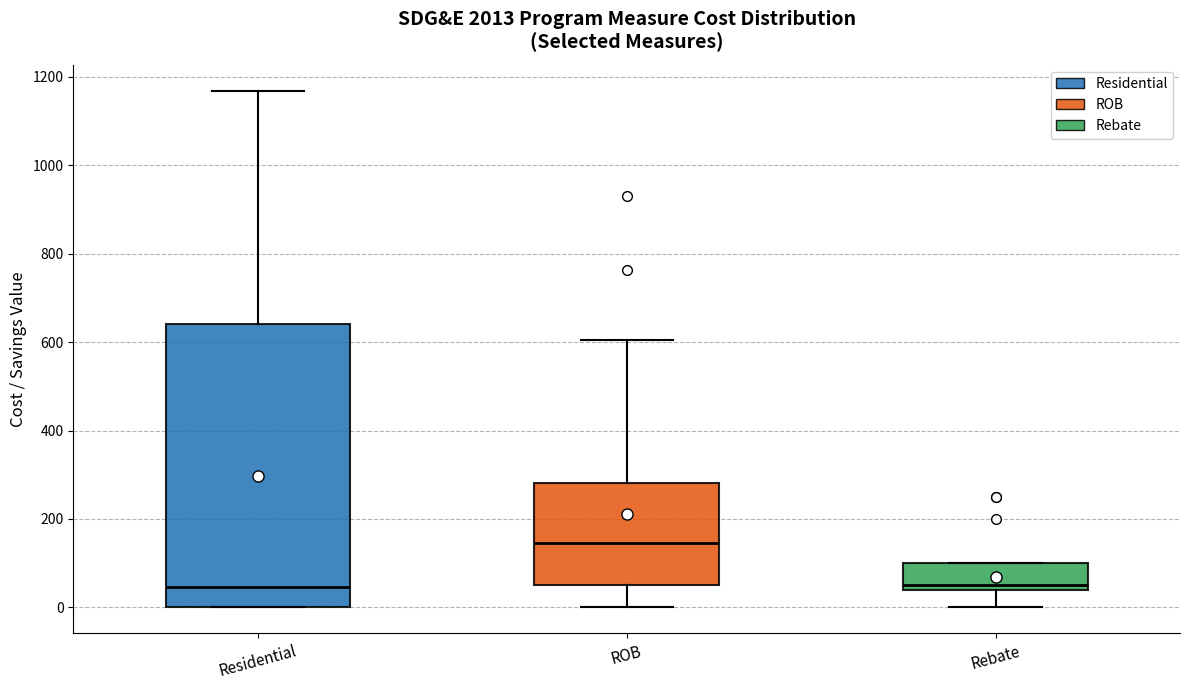

Reading left to right, transcribe this box plot: for each box, give where its median line is, the range the box spans, and where its two whiskers end, as read against the y-axis. The values are not printed on the chart, so give them approximately, as read against the axis.

Residential: median 40, box 0 to 640, whiskers 0 to 1160
ROB: median 140, box 60 to 280, whiskers 0 to 600
Rebate: median 60, box 40 to 100, whiskers 0 to 100